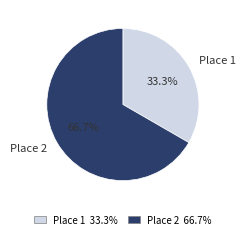

Which slice is the smallest?

Place 1